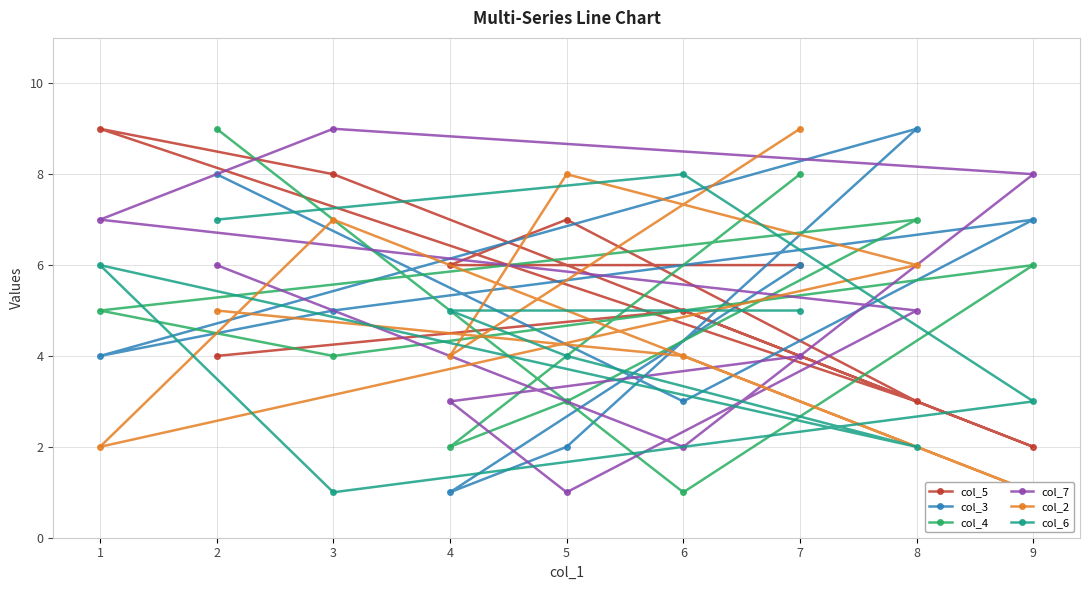

How many data points in col_3 are less than 5?

4